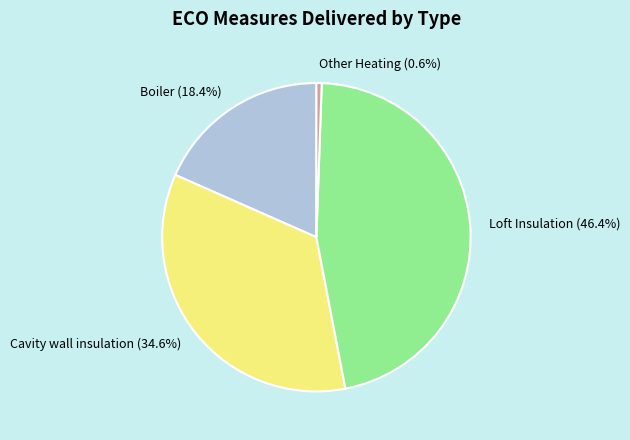

What percentage is the Loft Insulation slice, to the nearest percent?

46%